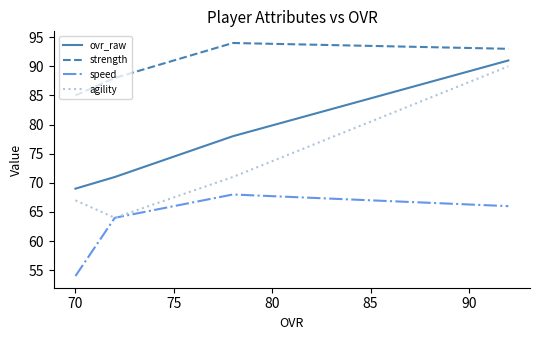

At how many categories does at least one series exceed 59?

4